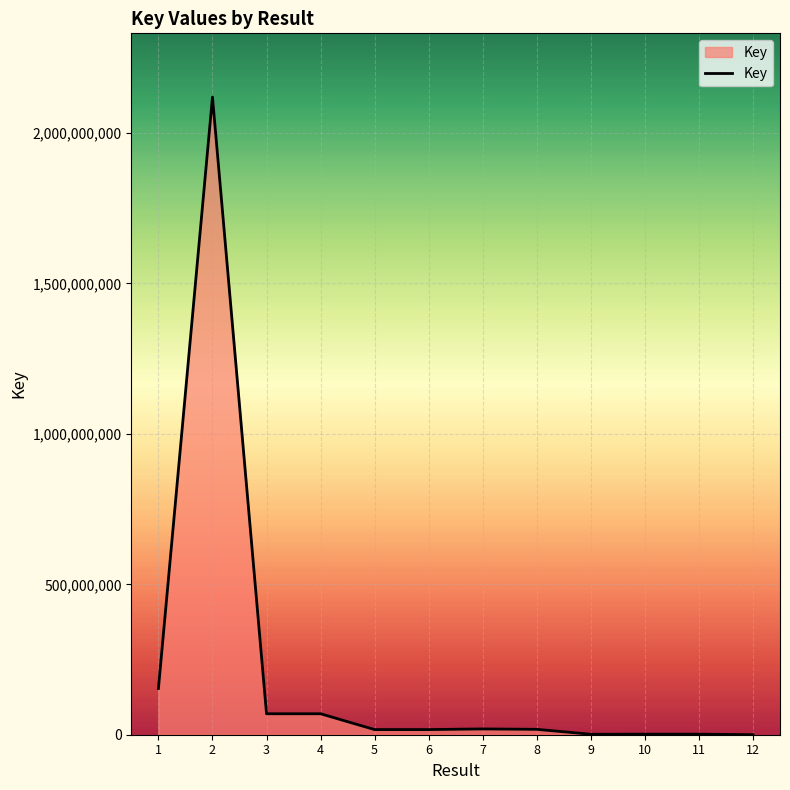

What is the difference between the second highest and minimum values?

153645863